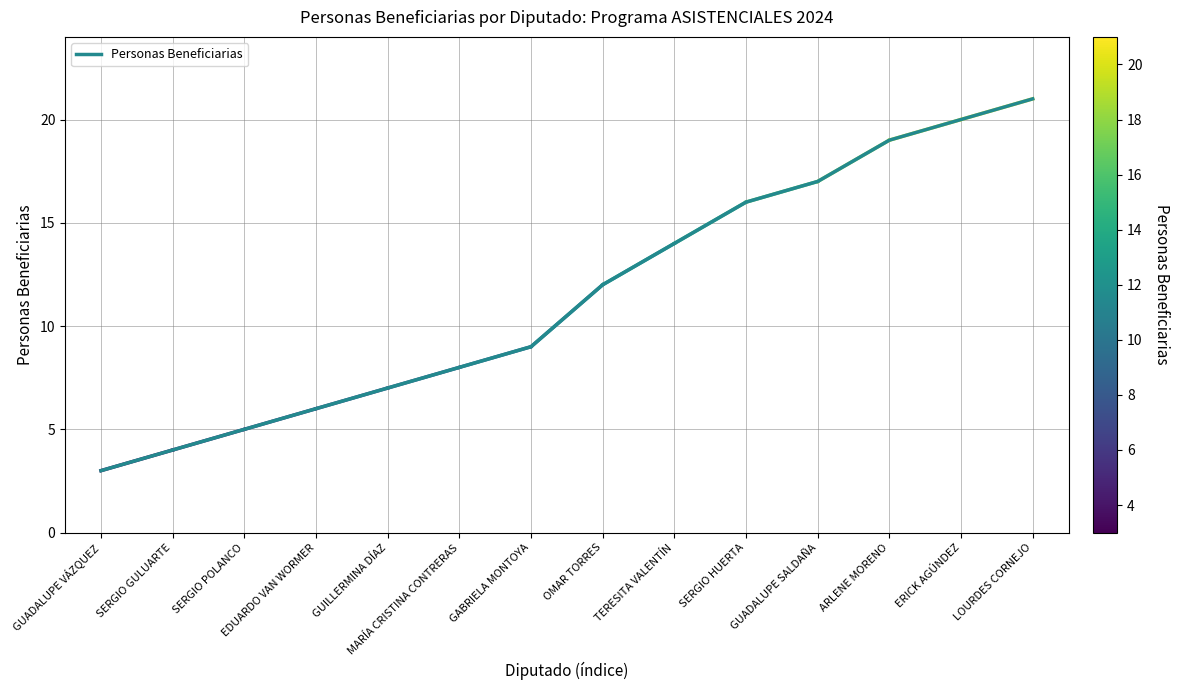

What is the smallest value displayed?

3